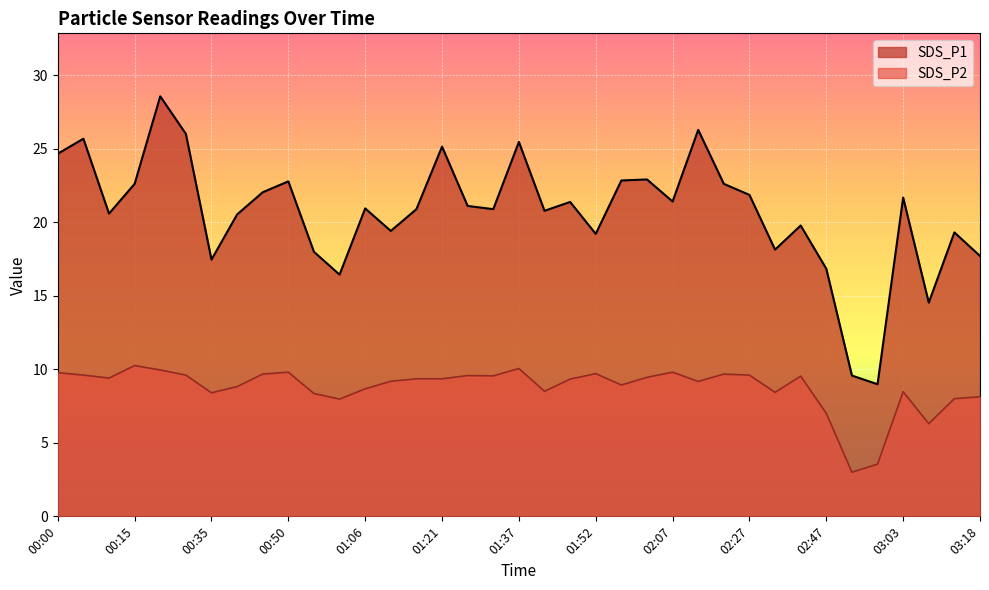

What are all the series names shown in the legend?

SDS_P1, SDS_P2